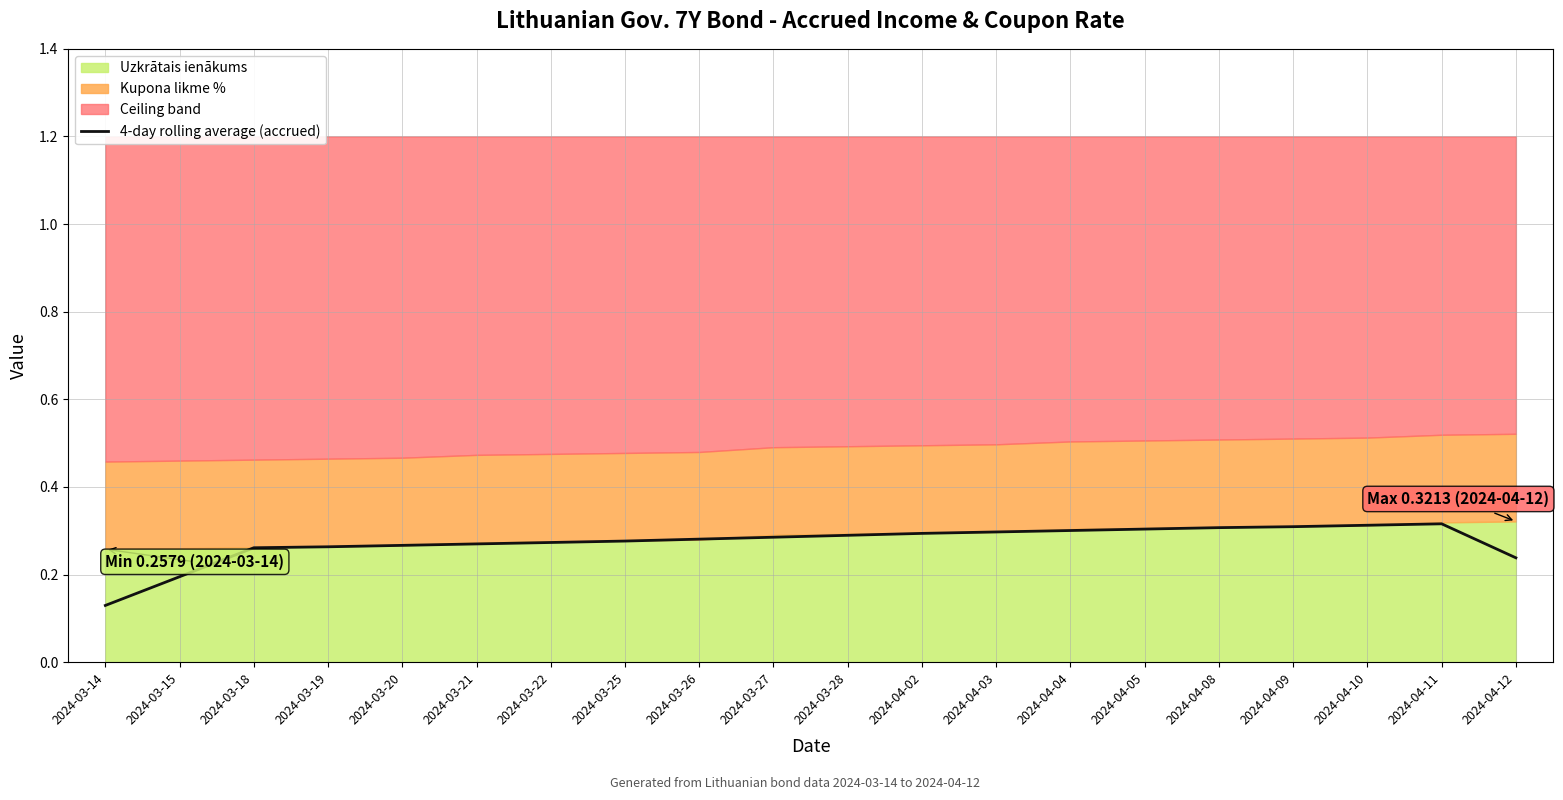

What is the average value?

0.3